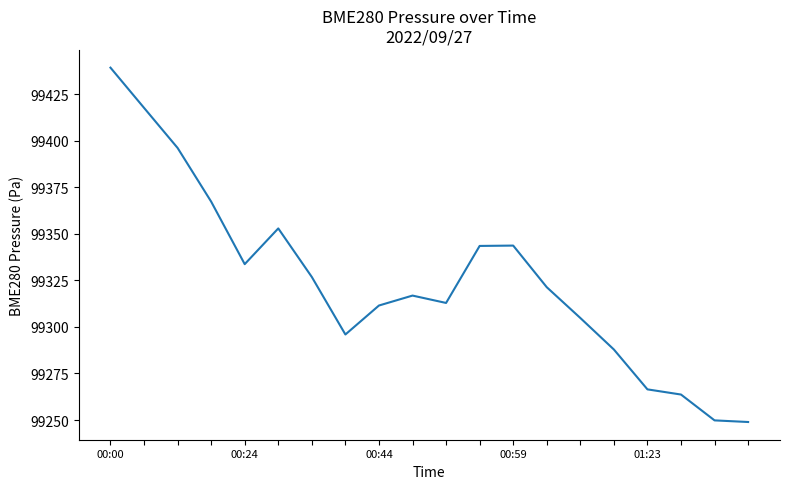

What is the difference between the maximum and minimum values?

190.3